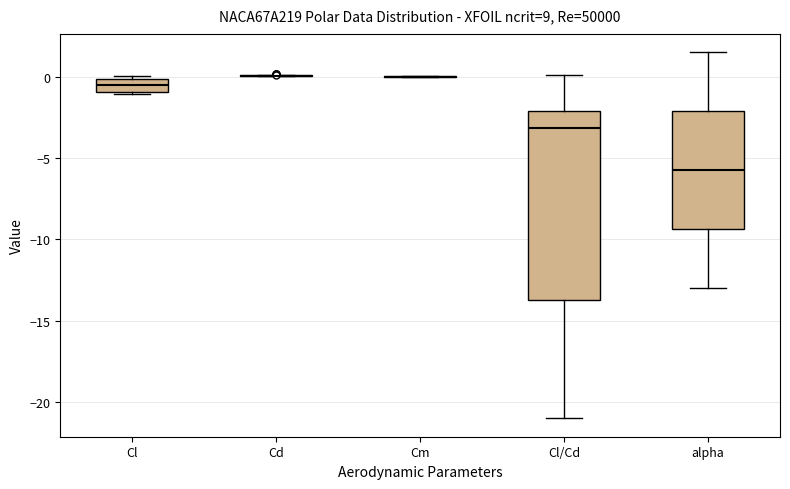

Reading left to right, transcribe this box plot: for each box, give where its median line is, the range the box spans, and where its two whiskers end, as read against the y-axis. The values are not printed on the chart, so give them approximately, as read against the axis.

Cl: median -0.5, box -1.0 to 0.0, whiskers -1.0 to 0.0
Cd: box collapsed to a line at 0.0, whiskers 0.0 to 0.0
Cm: box collapsed to a line at 0.0, whiskers 0.0 to 0.0
Cl/Cd: median -3.0, box -13.5 to -2.0, whiskers -21.0 to 0.0
alpha: median -5.5, box -9.5 to -2.0, whiskers -13.0 to 1.5